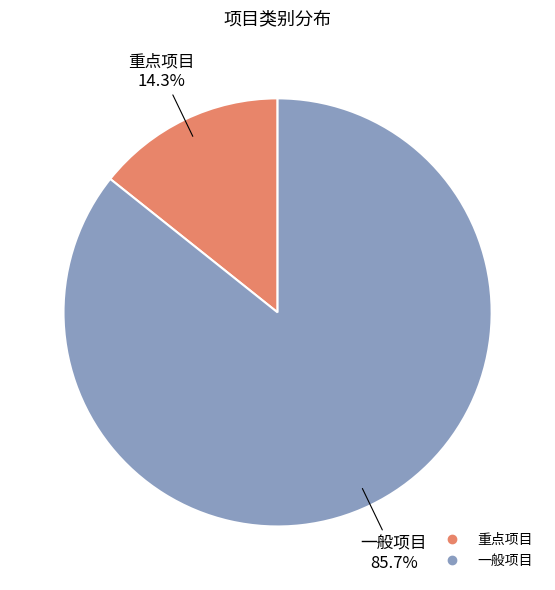

How many slices are in this pie chart?

2